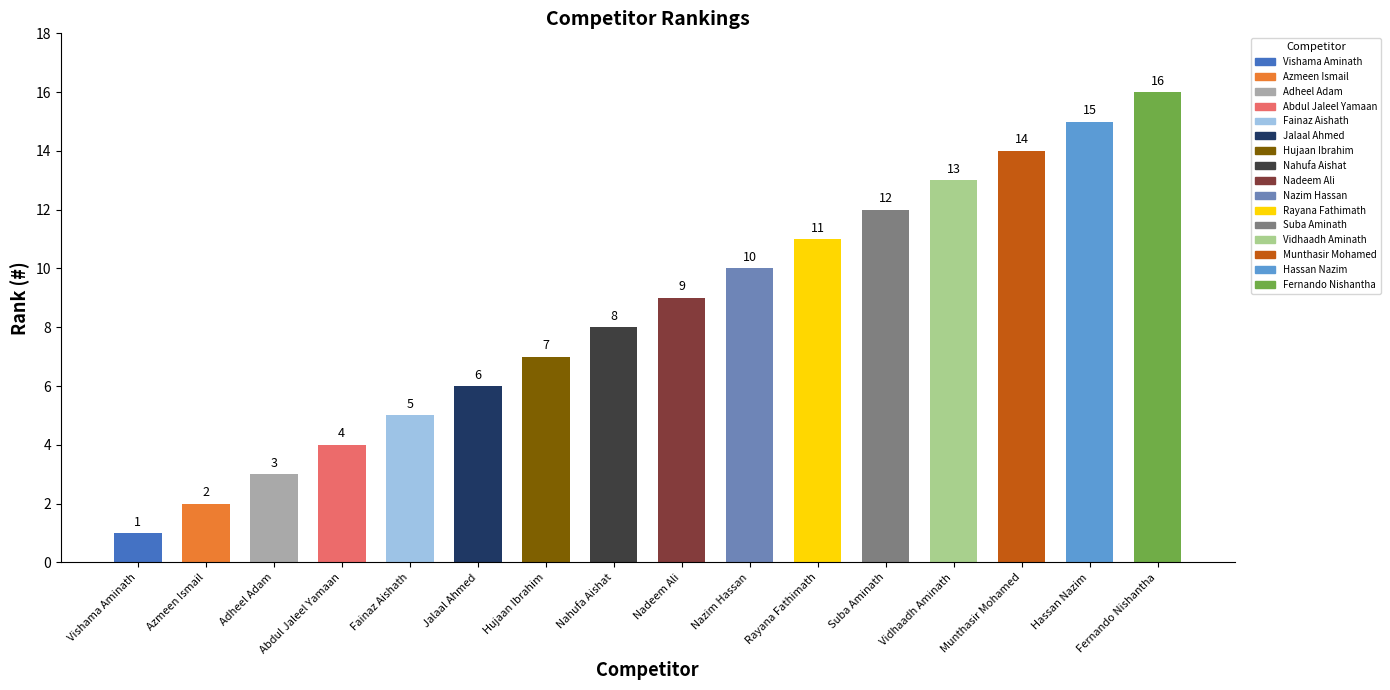

Is it true that the value at Azmeen Ismail is 1?

False